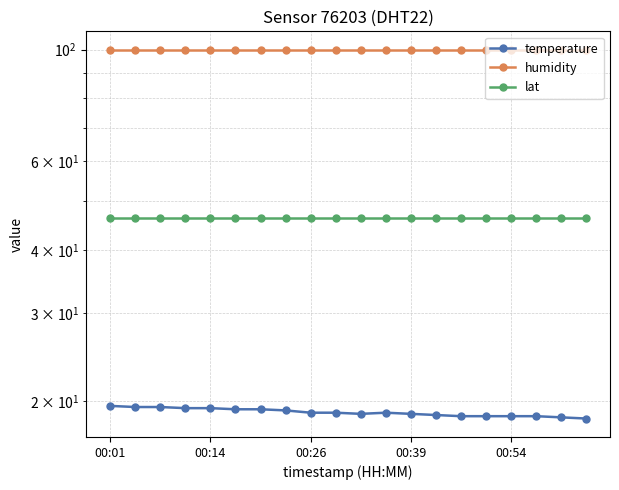

How many lines are shown in the chart?

3